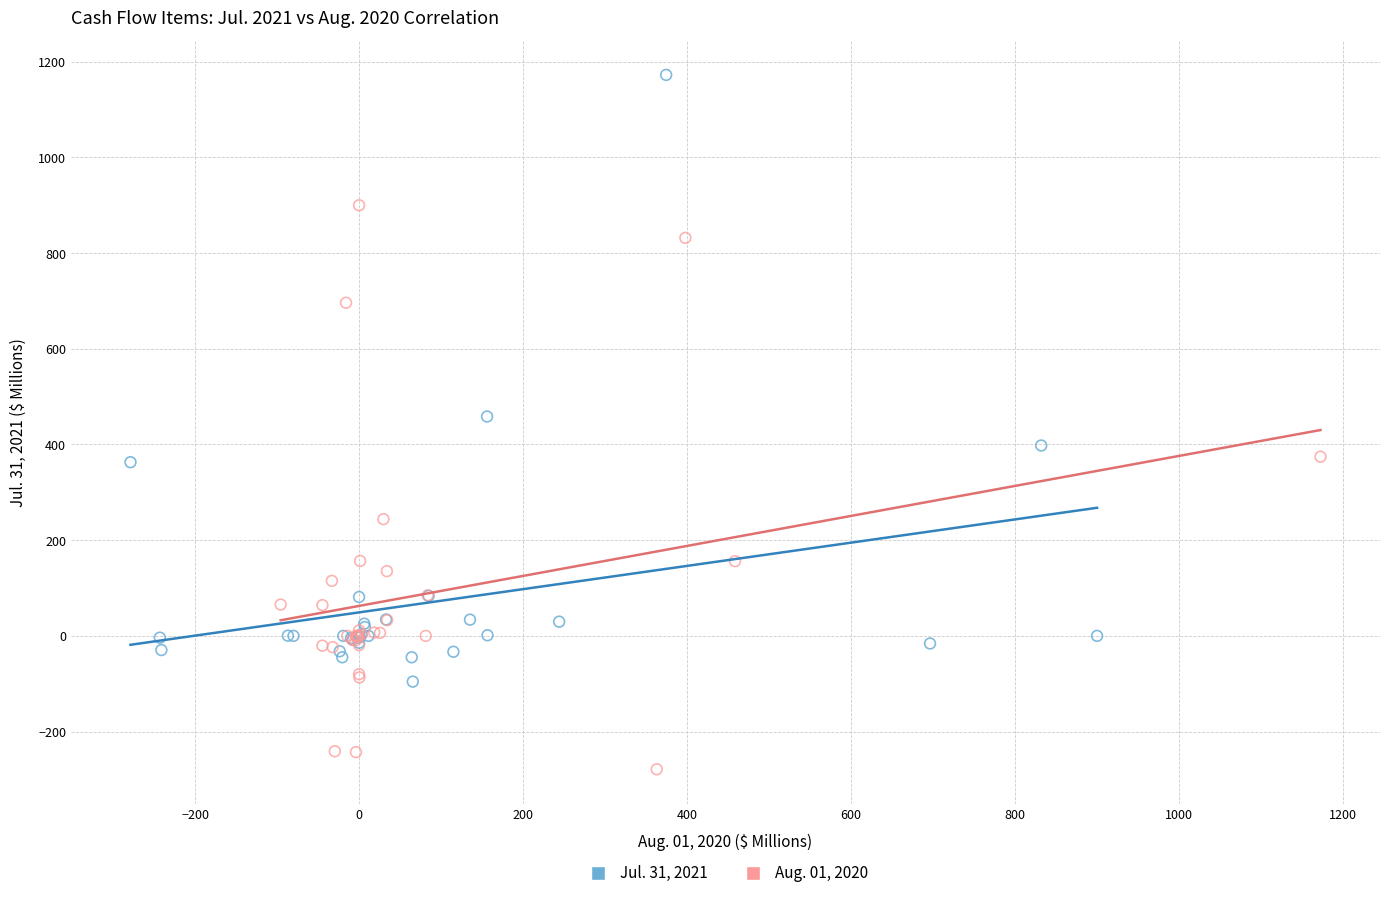

Which series contains the highest Y value?

Jul. 31, 2021